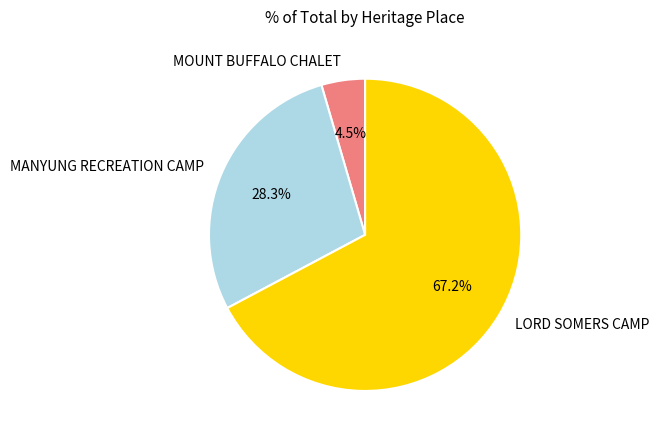

What is the ratio of the value at LORD SOMERS CAMP to the value at MANYUNG RECREATION CAMP?

2.4